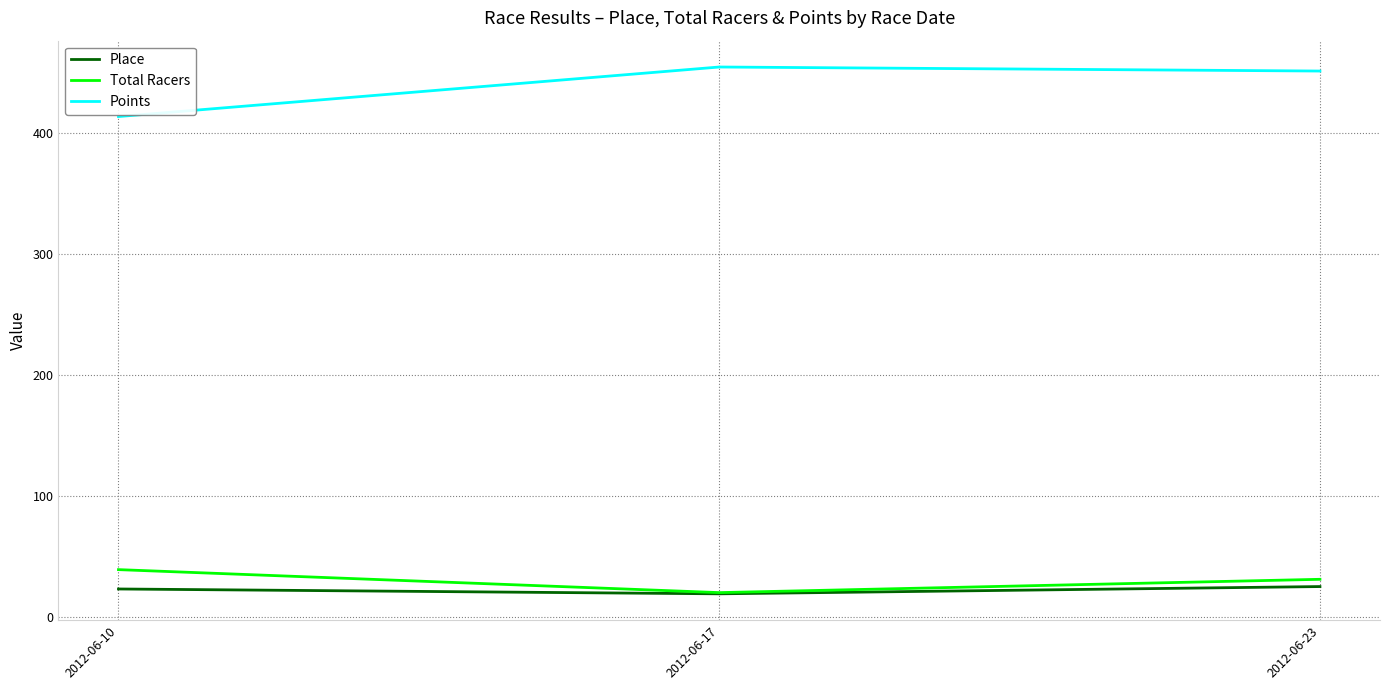

Is it true that Total Racers equals 20.0 at 2012-06-17?

True